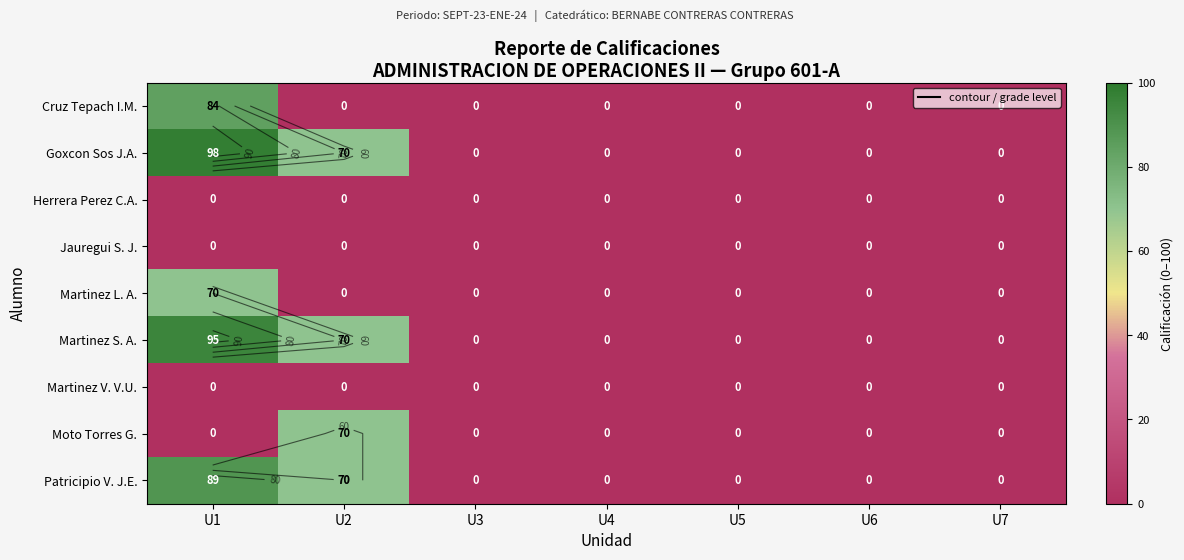

At how many categories does at least one series exceed 82?

1